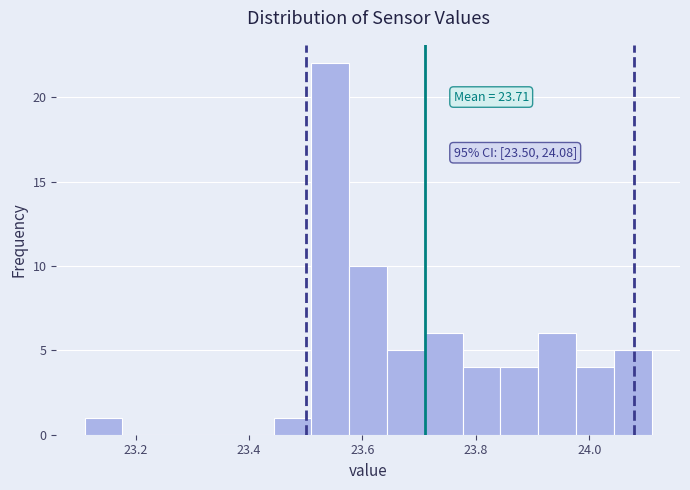

Around what value on the x-axis is the tallest bar? Give the approximate position of its centre, as read against the axis.

23.54